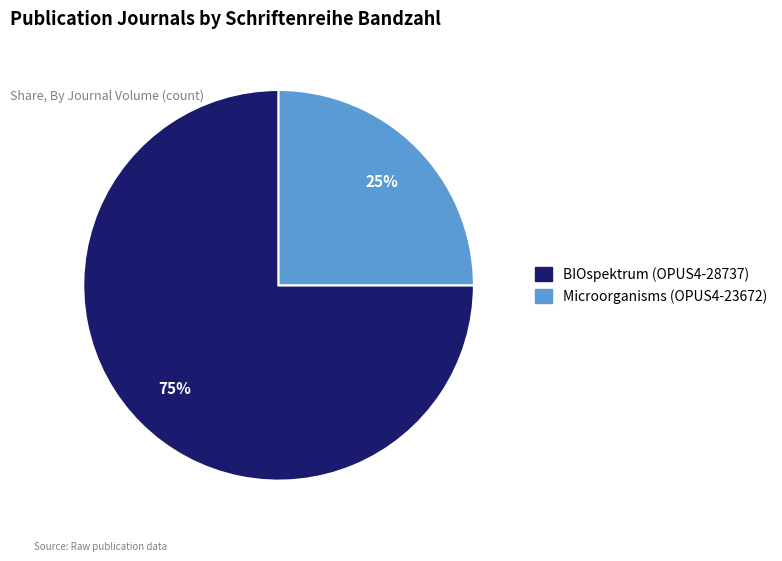

Approximately how many times larger is the value at BIOspektrum (OPUS4-28737) compared to Microorganisms (OPUS4-23672)?

3.0